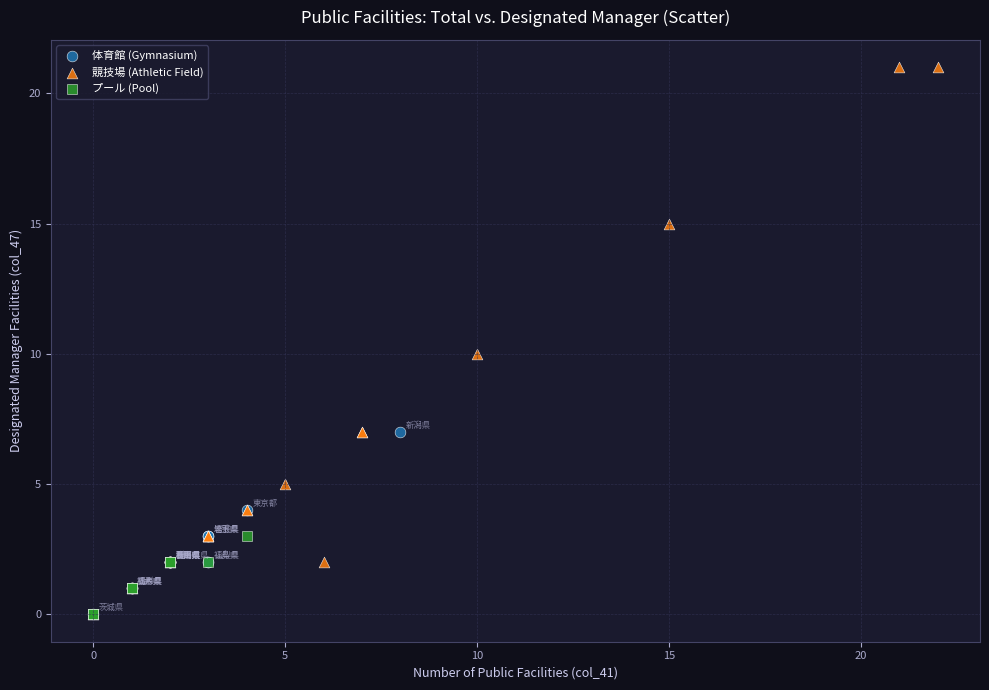

Which series has the largest Y range (max minus min)?

競技場 (Athletic Field)